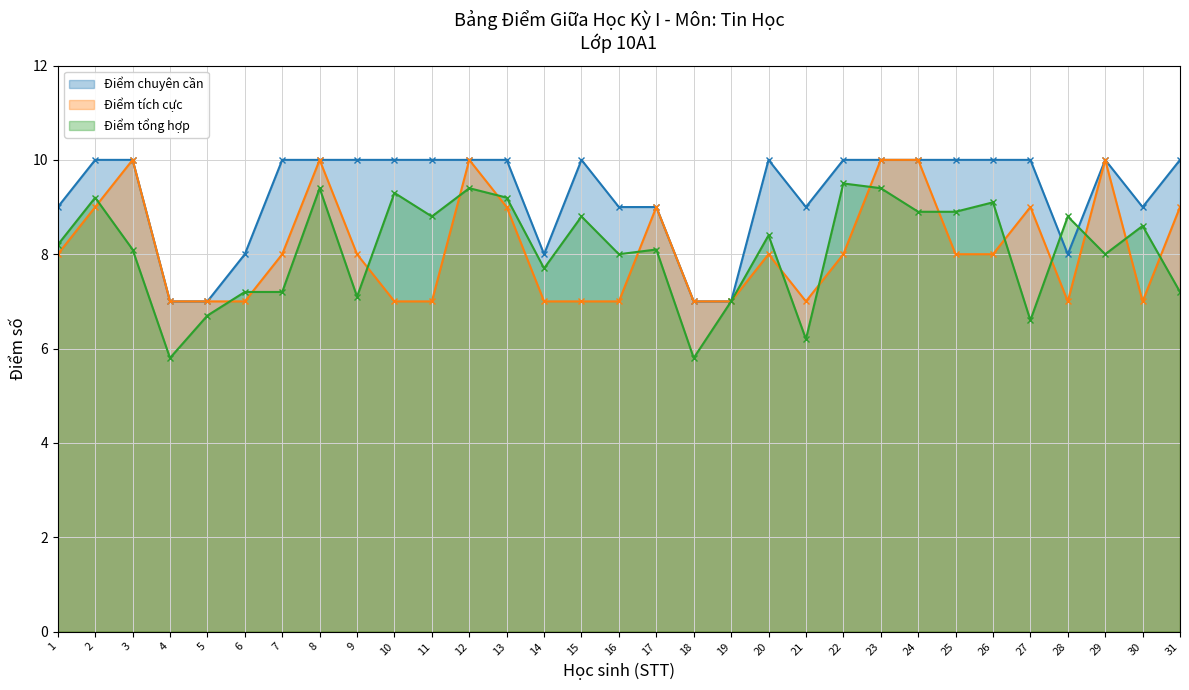

Which category has the lowest value across all series?

4